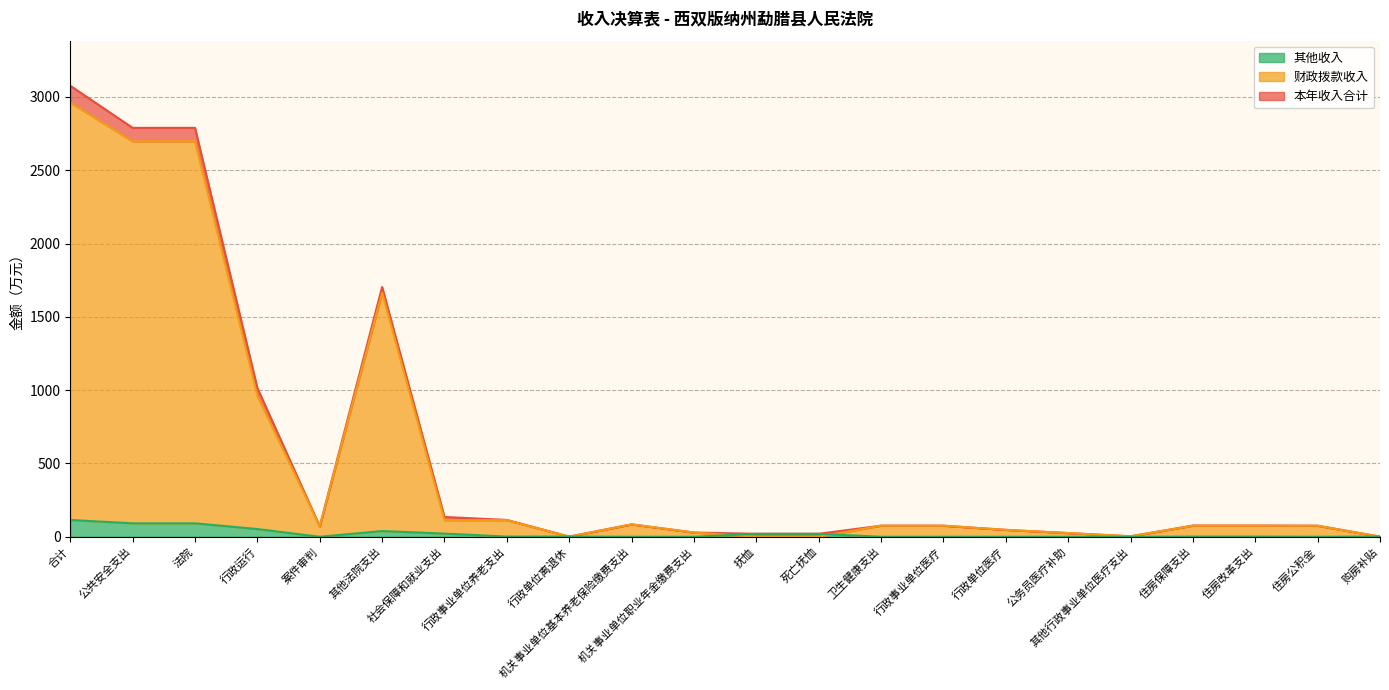

At which label is 财政拨款收入 closest to 1480?

其他法院支出